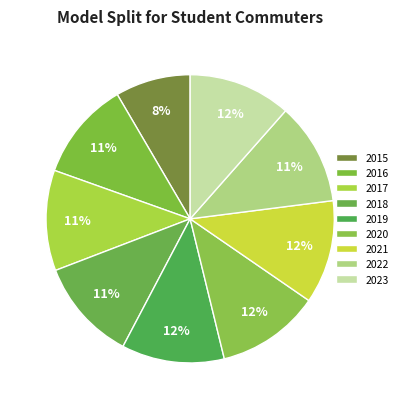

To the nearest percent, what percentage of the pie is 2018?

11%